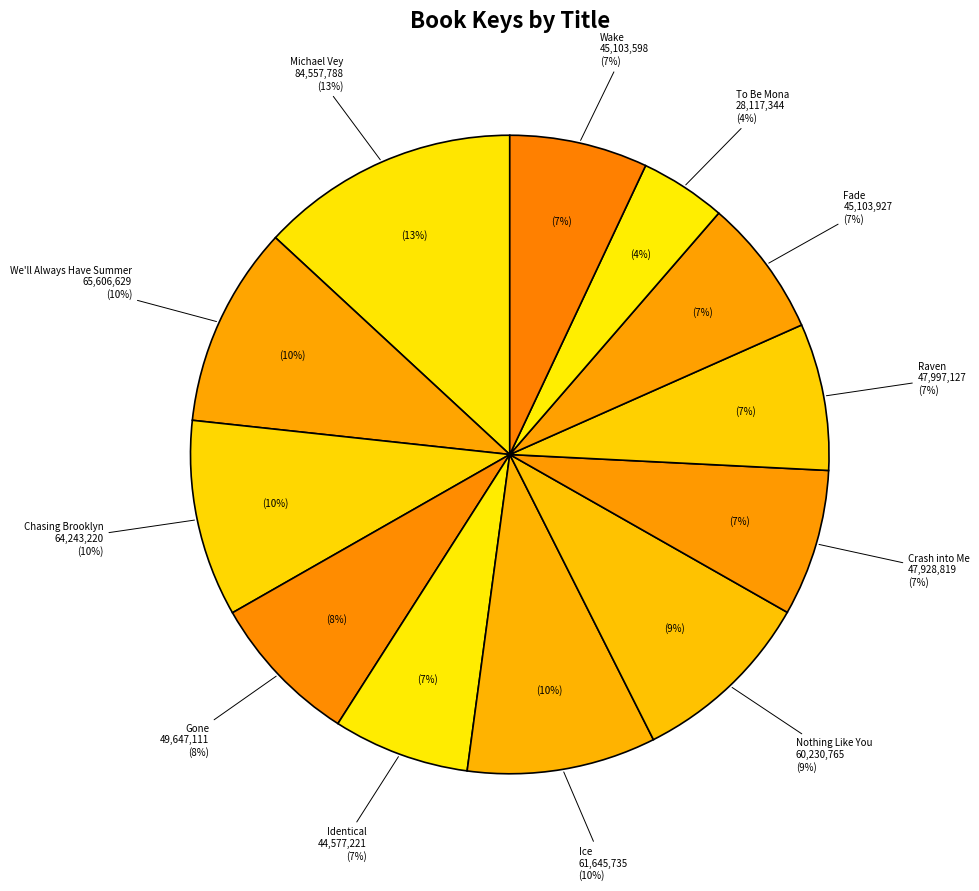

What is the change in value from Michael Vey to We'll Always Have Summer?

-18951159